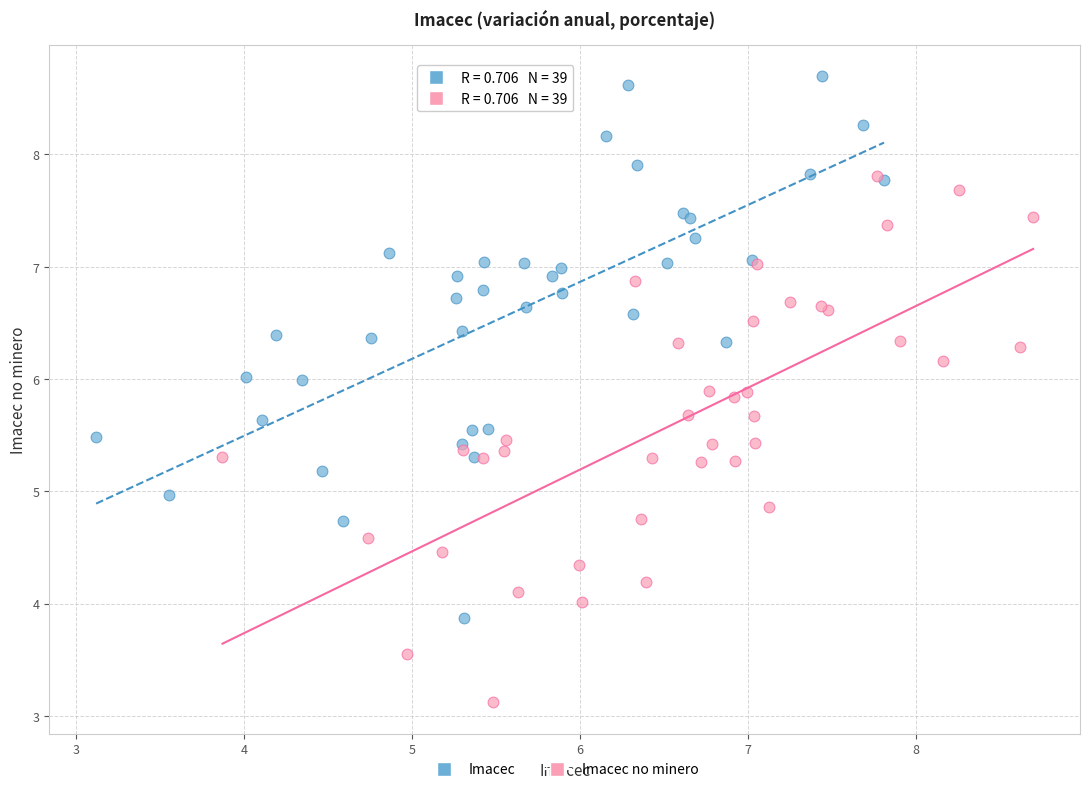

What are all the series names shown in the legend?

Imacec, Imacec no minero